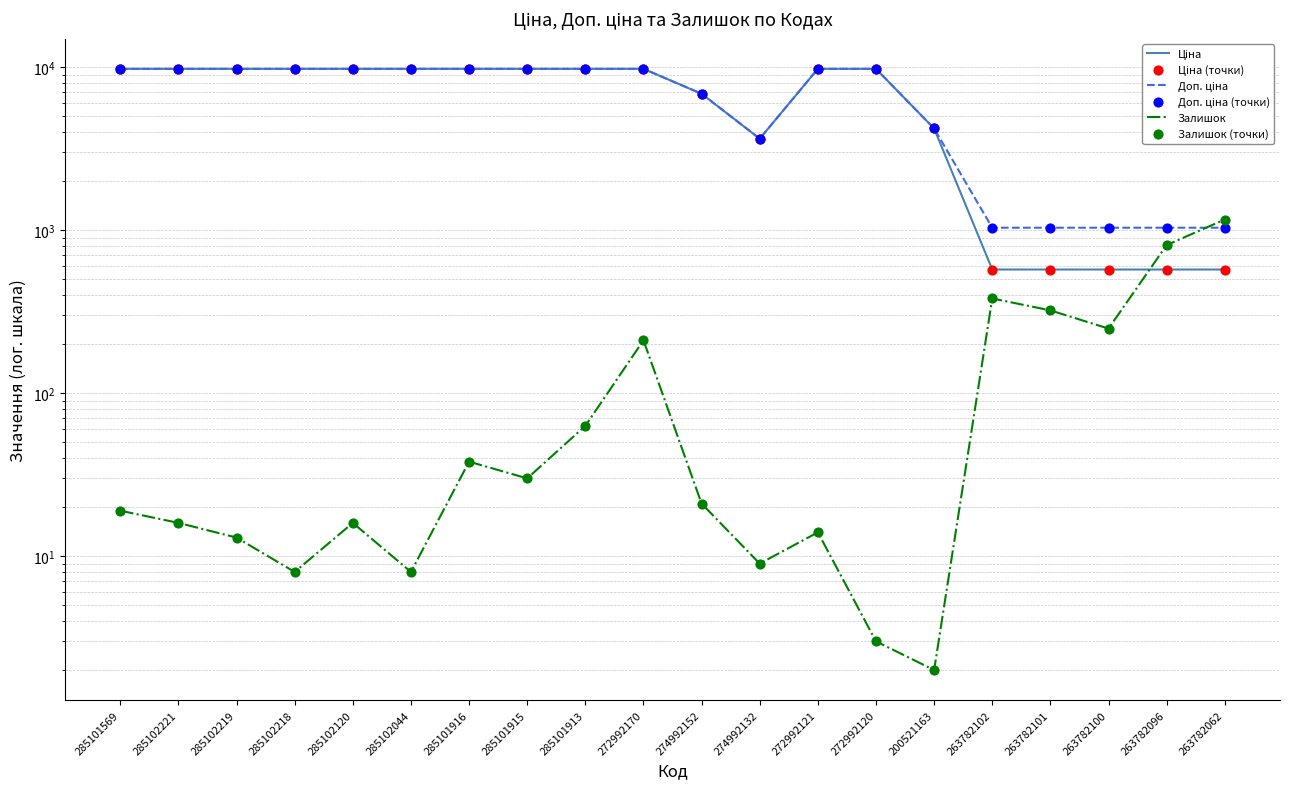

At which category is the sum across all series the highest?

272992170